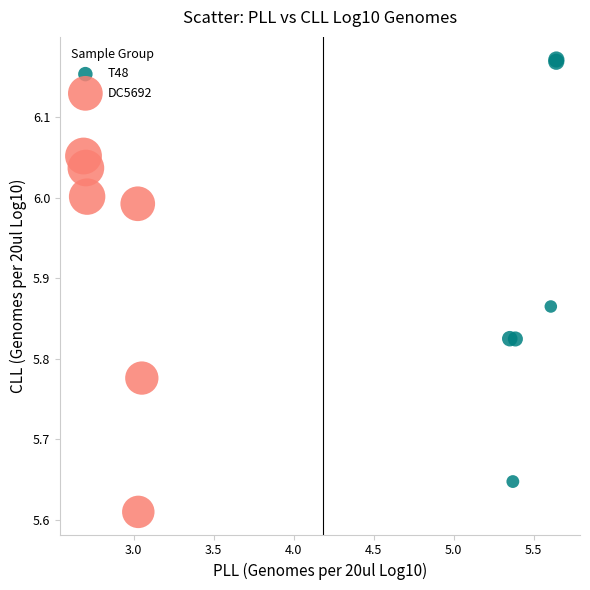

Which series has the largest Y range (max minus min)?

T48